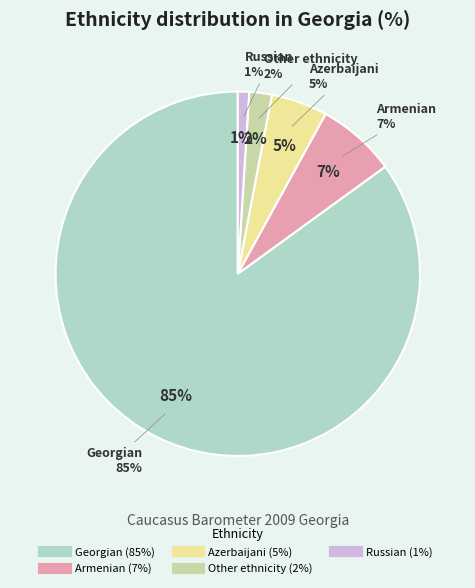

To the nearest percent, what portion does Armenian represent?

7%